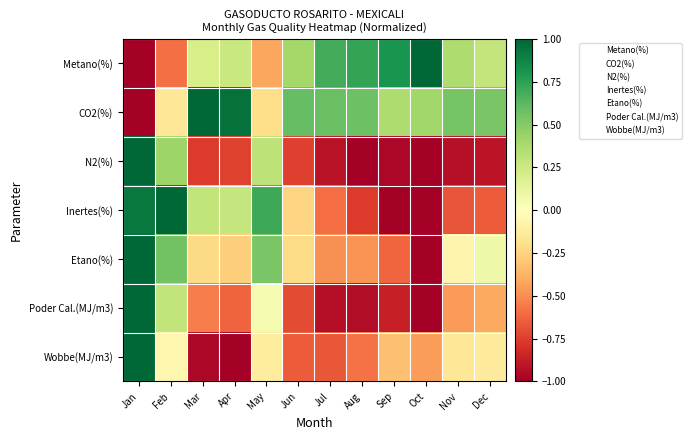

Reading left to right, list all the values displayed in this chart.

Metano(%): Jan=-1.0	Feb=-0.6	Mar=0.2	Apr=0.3	May=-0.4	Jun=0.4	Jul=0.7	Aug=0.7	Sep=0.8	Oct=1.0	Nov=0.4	Dec=0.3
CO2(%): Jan=-1.0	Feb=-0.2	Mar=1.0	Apr=1.0	May=-0.2	Jun=0.6	Jul=0.6	Aug=0.6	Sep=0.4	Oct=0.4	Nov=0.5	Dec=0.5
N2(%): Jan=1.0	Feb=0.4	Mar=-0.8	Apr=-0.7	May=0.3	Jun=-0.7	Jul=-0.9	Aug=-1.0	Sep=-1.0	Oct=-1.0	Nov=-0.9	Dec=-0.9
Inertes(%): Jan=0.9	Feb=1.0	Mar=0.3	Apr=0.3	May=0.7	Jun=-0.2	Jul=-0.6	Aug=-0.8	Sep=-1.0	Oct=-1.0	Nov=-0.7	Dec=-0.6
Etano(%): Jan=1.0	Feb=0.6	Mar=-0.2	Apr=-0.3	May=0.5	Jun=-0.2	Jul=-0.5	Aug=-0.5	Sep=-0.6	Oct=-1.0	Nov=-0.1	Dec=0.1
Poder Cal.(MJ/m3): Jan=1.0	Feb=0.3	Mar=-0.6	Apr=-0.6	May=0.0	Jun=-0.7	Jul=-0.9	Aug=-0.9	Sep=-0.9	Oct=-1.0	Nov=-0.5	Dec=-0.4
Wobbe(MJ/m3): Jan=1.0	Feb=-0.1	Mar=-1.0	Apr=-1.0	May=-0.1	Jun=-0.6	Jul=-0.7	Aug=-0.6	Sep=-0.3	Oct=-0.5	Nov=-0.2	Dec=-0.1